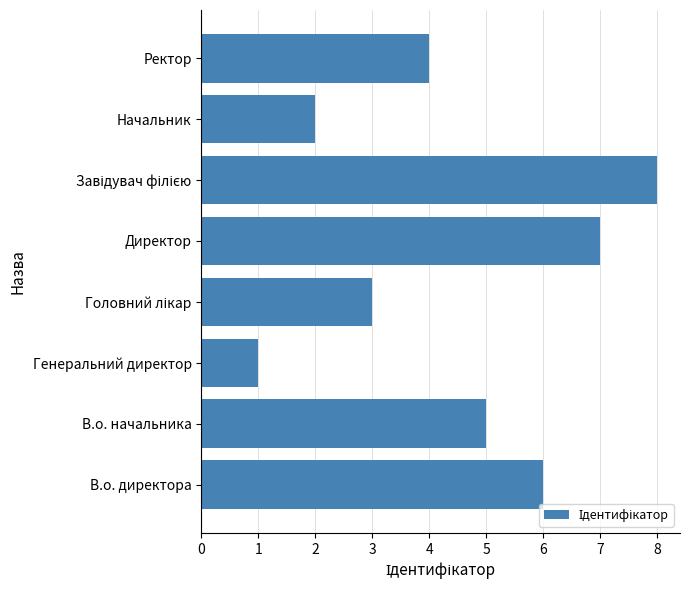

Which category has the lowest value across all series?

Генеральний директор